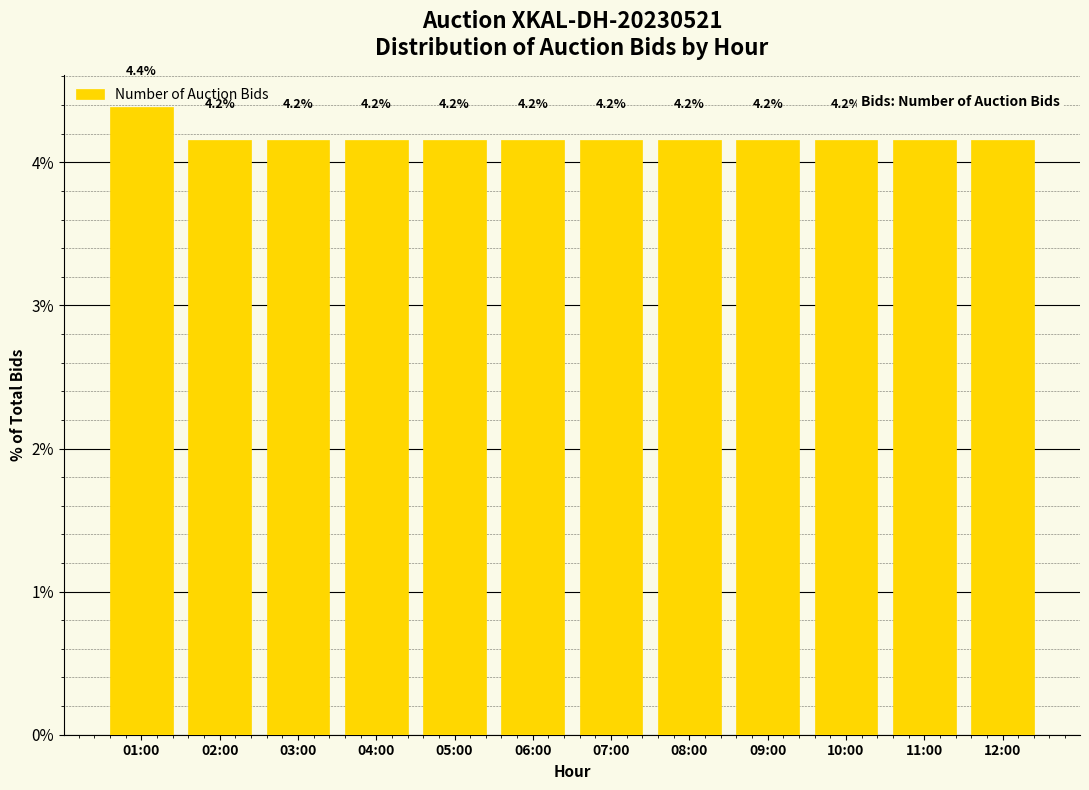

Count the values in the range 4 to 5.

12